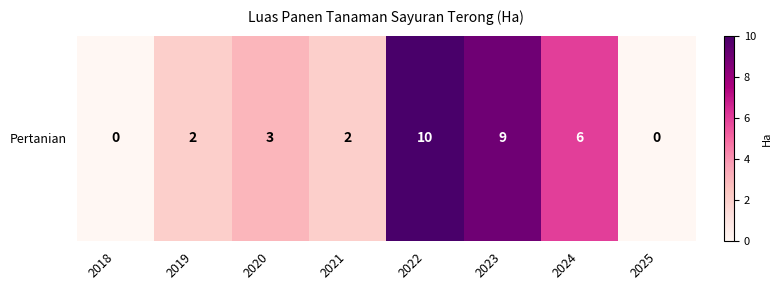

Reading left to right, list all the values displayed in this chart.

0	2	3	2	10	9	6	0